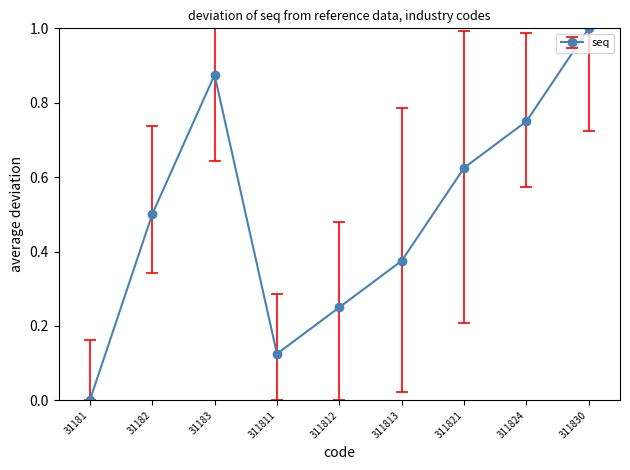

Rank the categories by value from lowest to highest.

31181, 311811, 311812, 311813, 31182, 311821, 311824, 31183, 311830